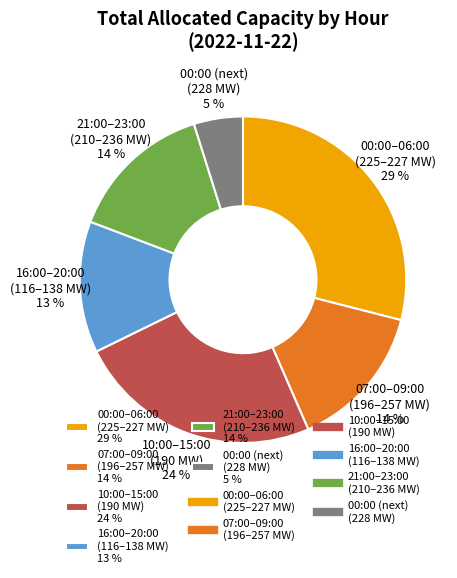

What is the ratio of the value at 00:00 (next) (228 MW) 5 % to the value at 16:00–20:00 (116–138 MW) 13 %?

0.4